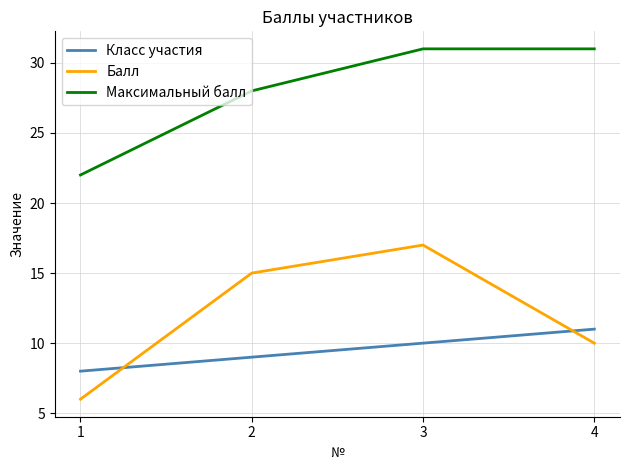

True or false: Класс участия and Максимальный балл intersect in this chart.

False